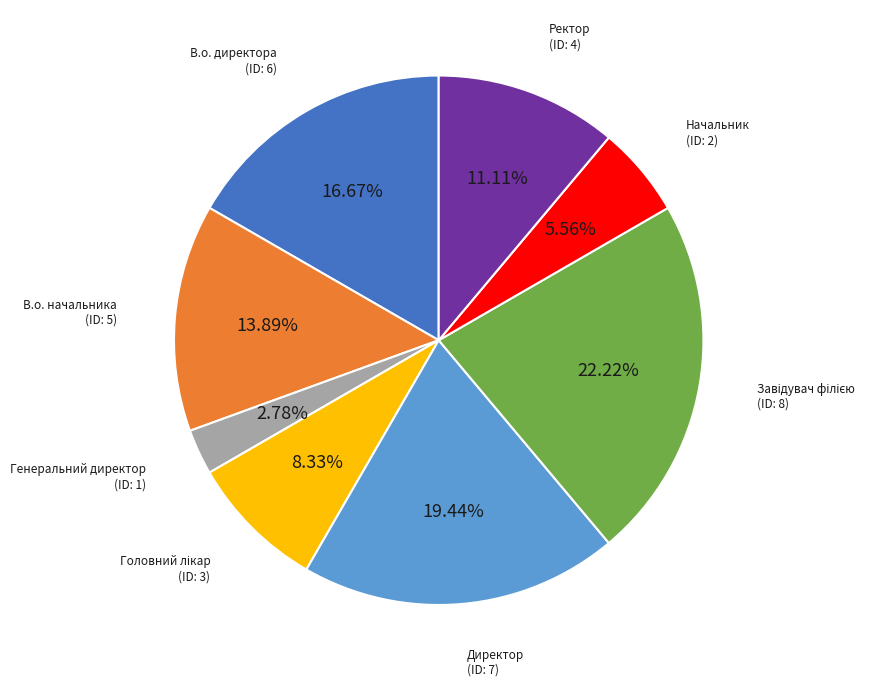

Is there any slice that represents more than half of the pie?

No